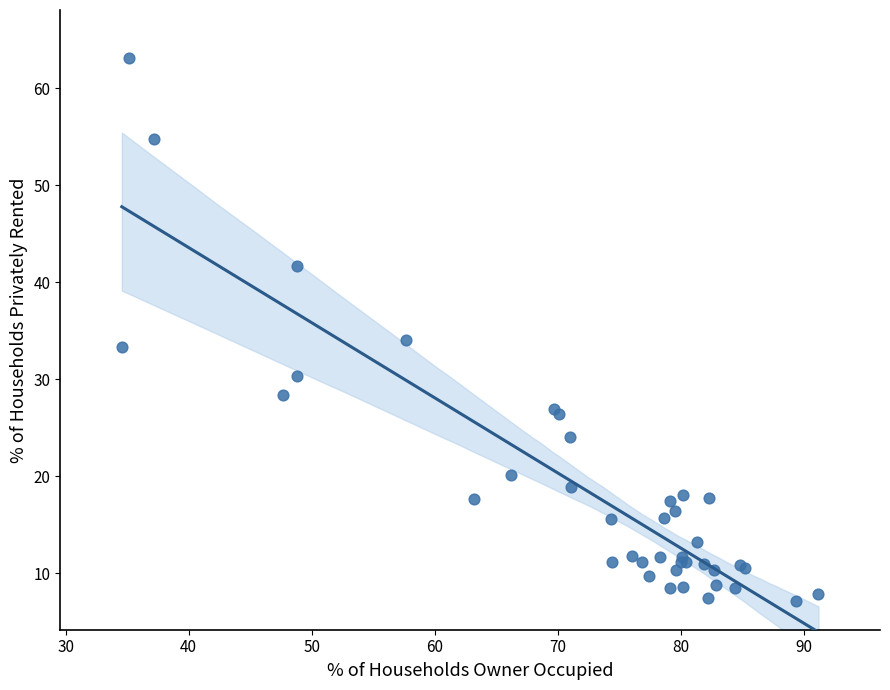

What Y value in the scatter plot is closest to 35?

34.1